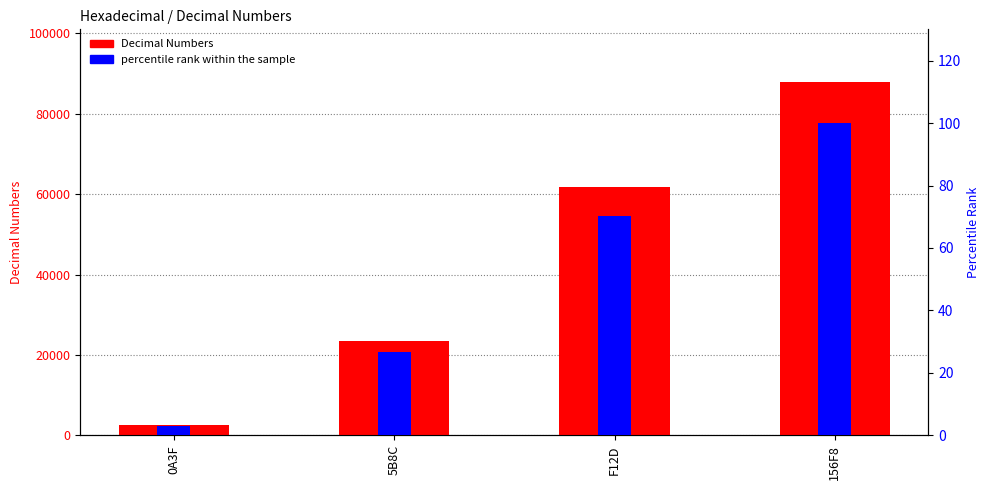

Reading left to right, extract all data points from this chart.

Decimal Numbers: 2623.0	23436.0	61741.0	87800.0
percentile rank within the sample: 3.0	26.7	70.3	100.0